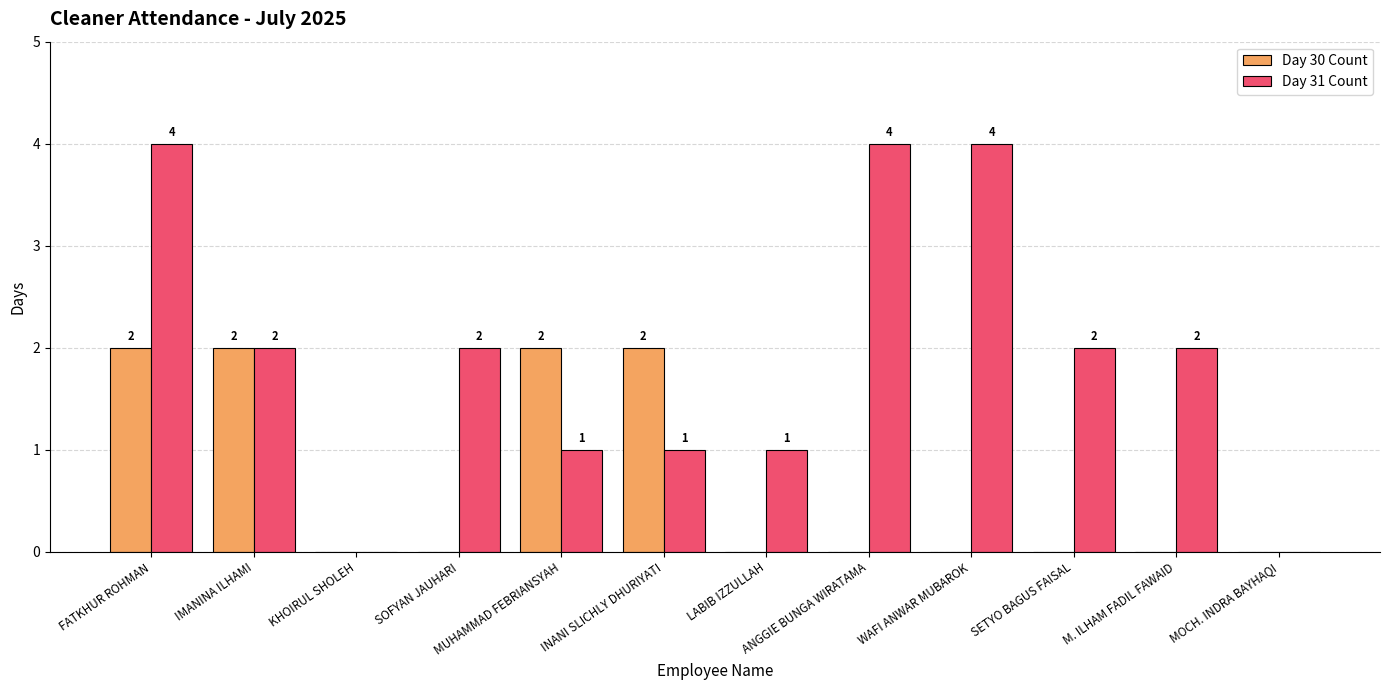

What is the maximum value shown in the chart?

4